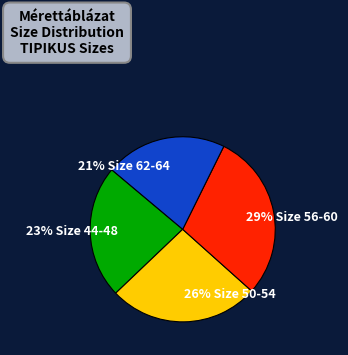

Is there a majority slice in this chart?

No